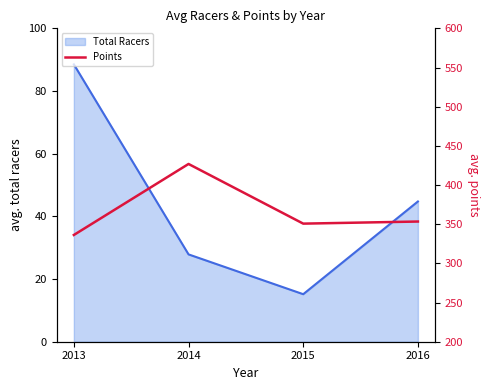

Is it true that the value at 2015 is 350.7?

True